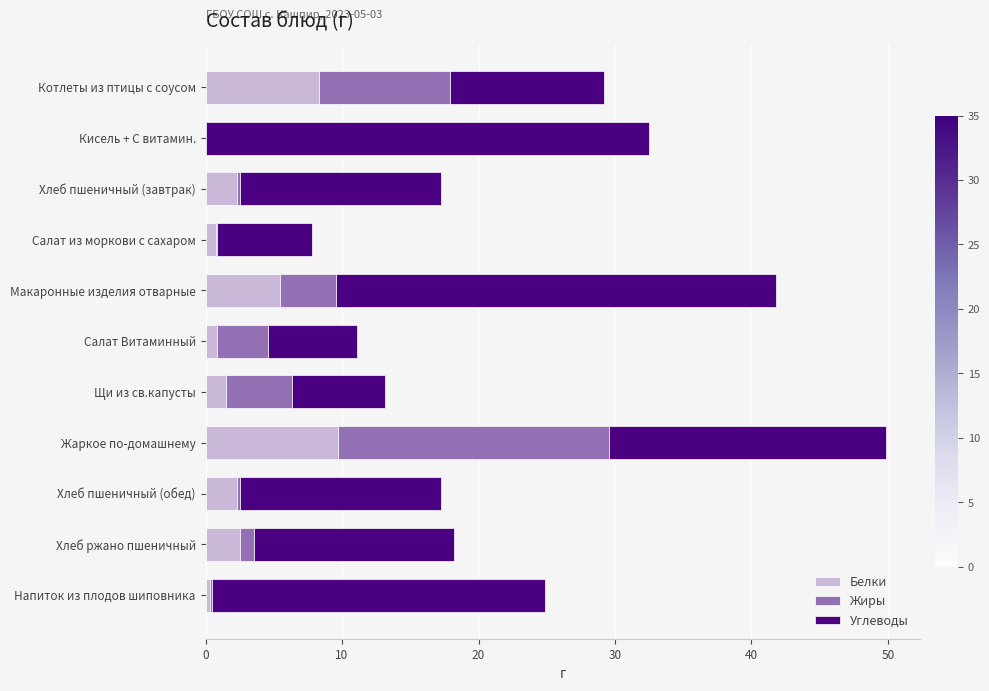

What is the highest value of the Белки series?

9.7